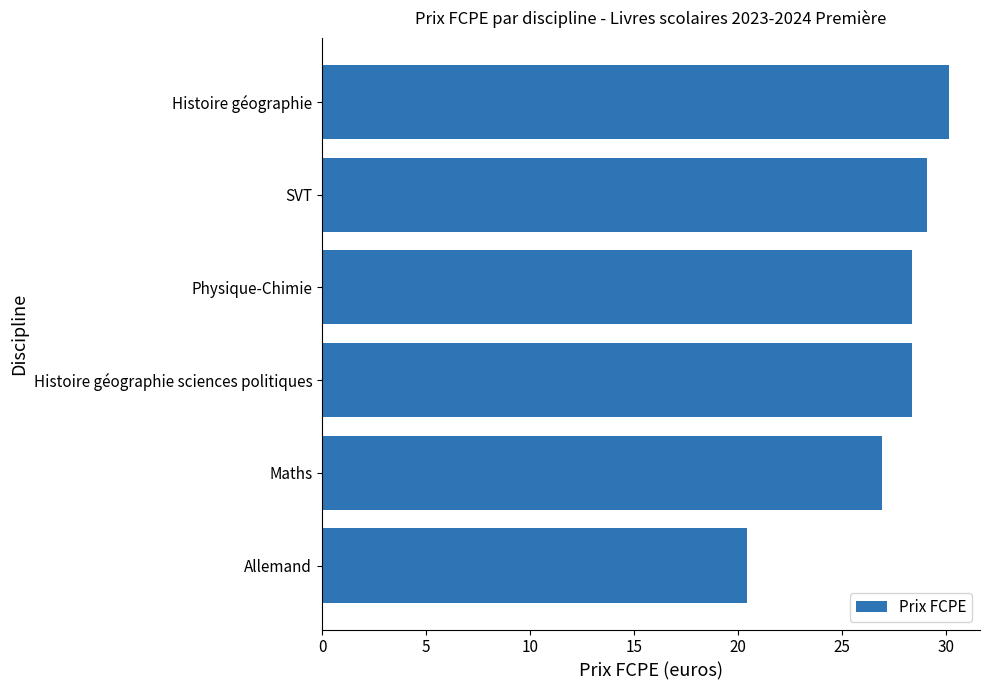

Between Histoire géographie and SVT, which is larger?

Histoire géographie